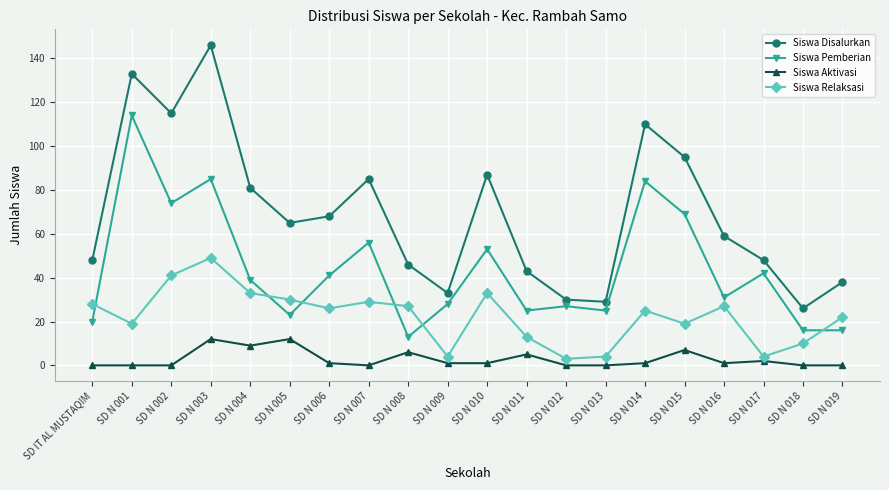

Is the value of Siswa Disalurkan at SD N 018 greater than the value of Siswa Pemberian at SD N 010?

No